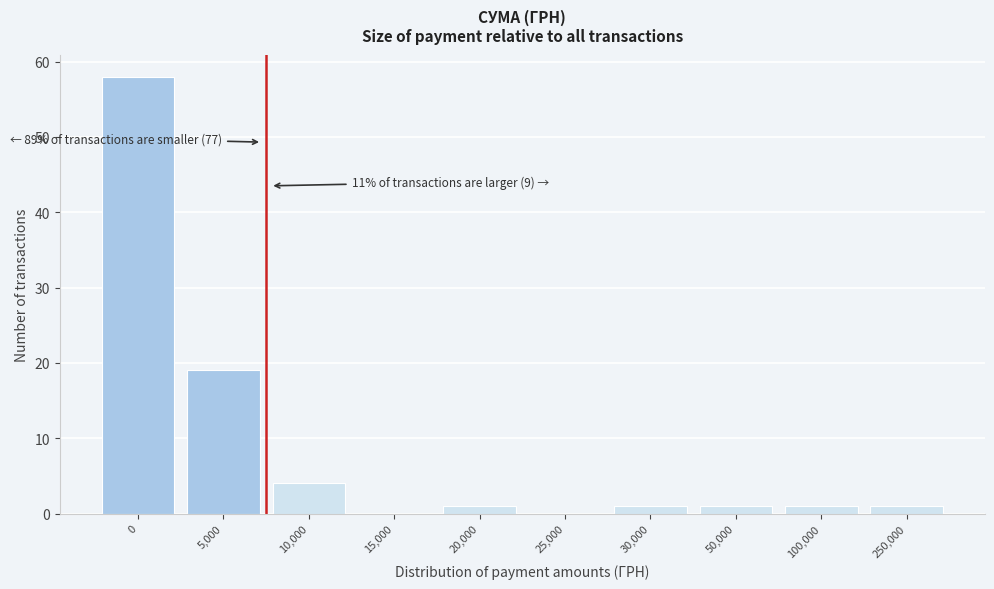

Reading left to right, transcribe all the data shown in this chart.

0=58	5,000=19	10,000=4	15,000=0	20,000=1	25,000=0	30,000=1	50,000=1	100,000=1	250,000=1